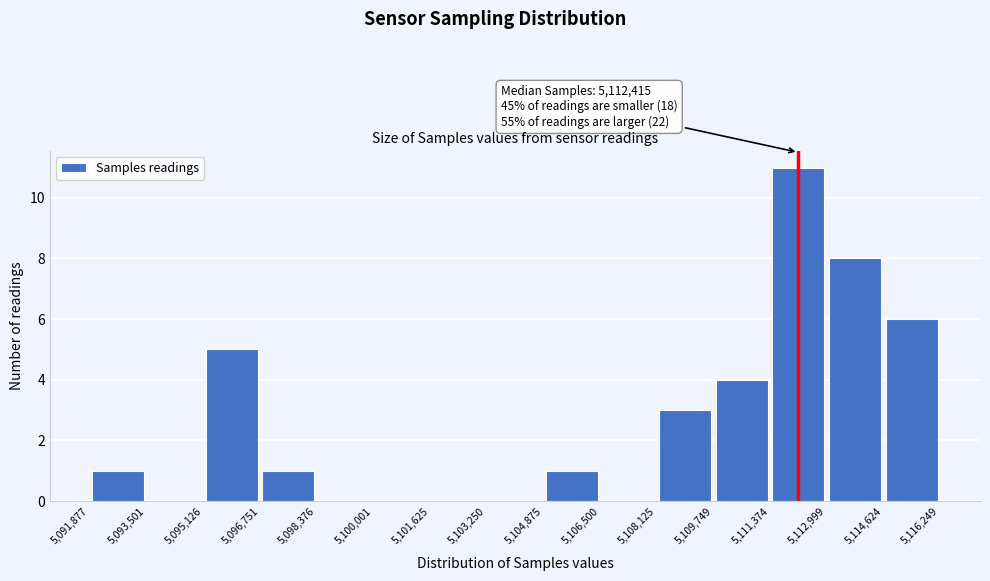

Which range on the x-axis has the tallest bar?

5,111,374 to 5,112,999